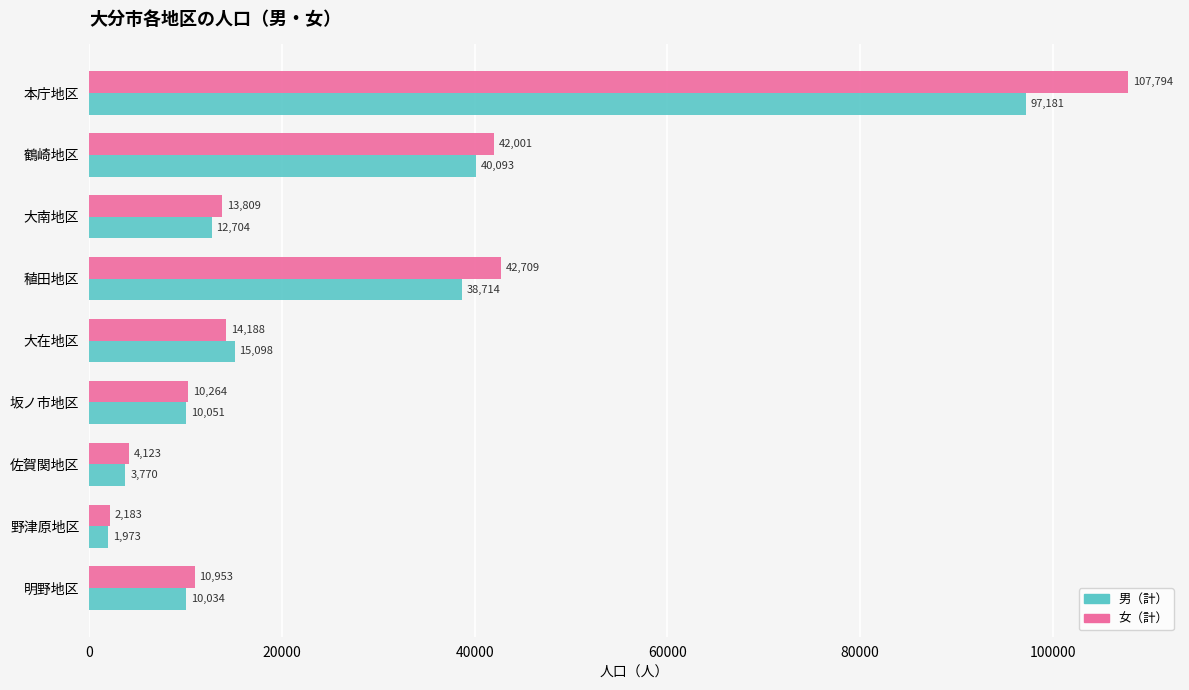

How many distinct data groups are displayed?

2